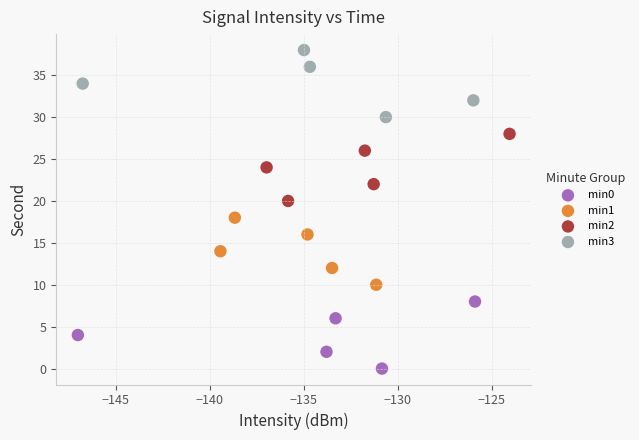

Which series contains the lowest Y value?

min0